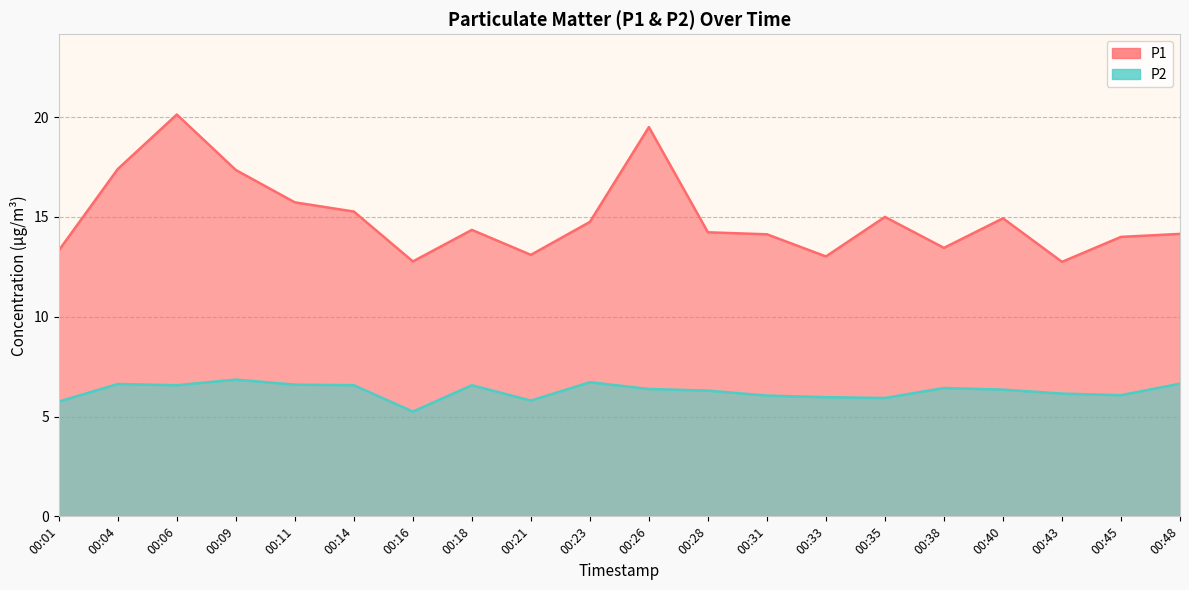

Which series changed the most between 00:35 and 00:48?

P1